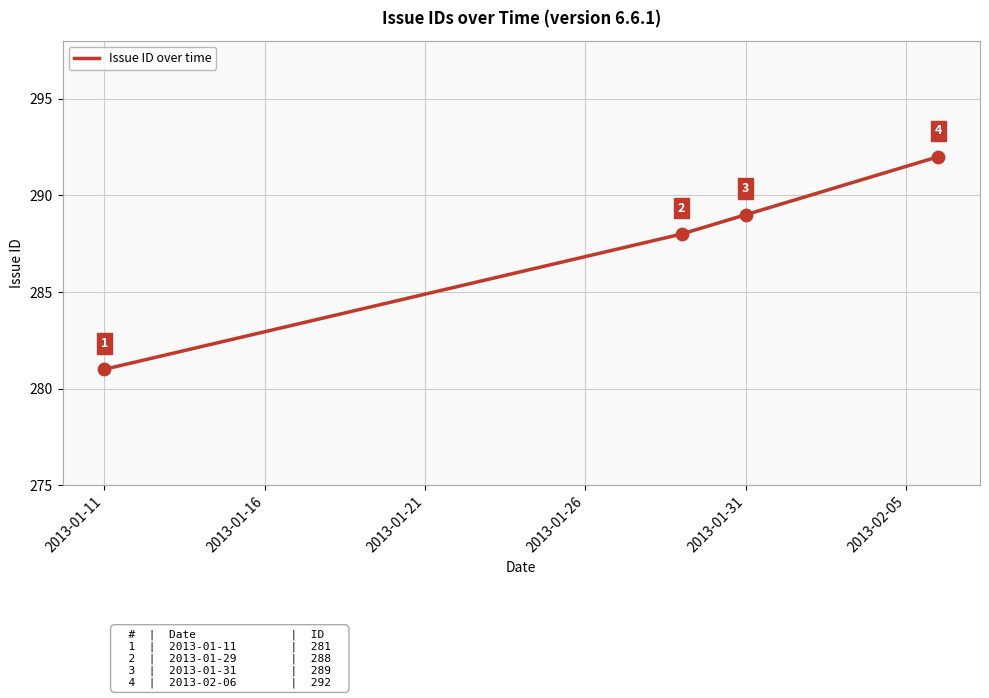

What is the average value?

288